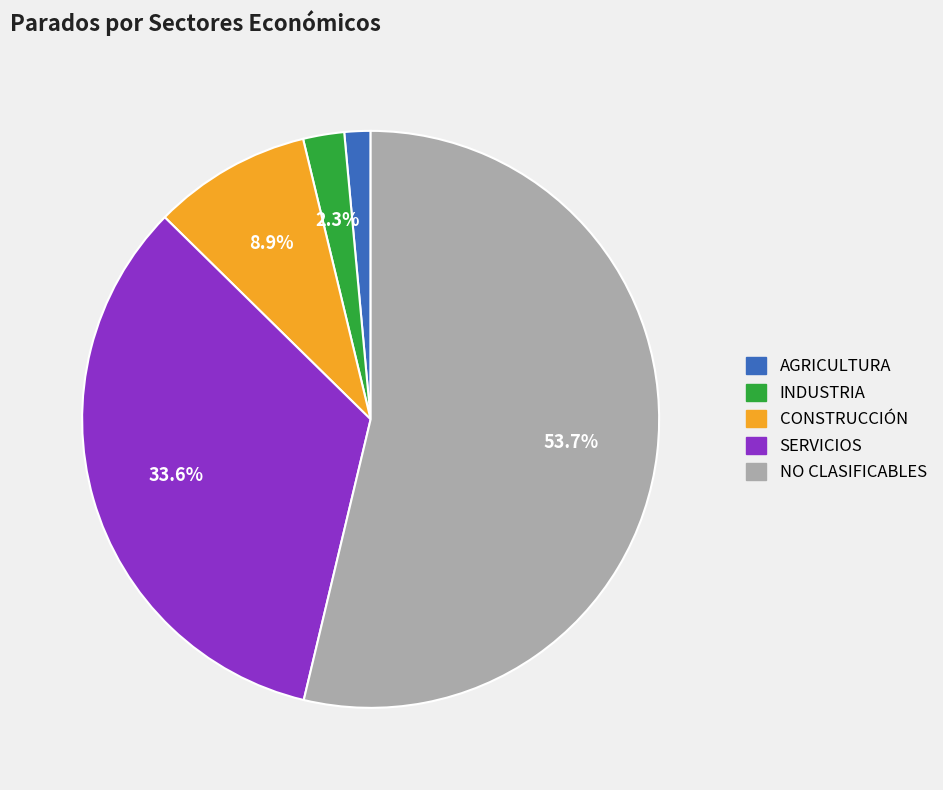

Rank the categories by value from highest to lowest.

NO CLASIFICABLES, SERVICIOS, CONSTRUCCIÓN, INDUSTRIA, AGRICULTURA